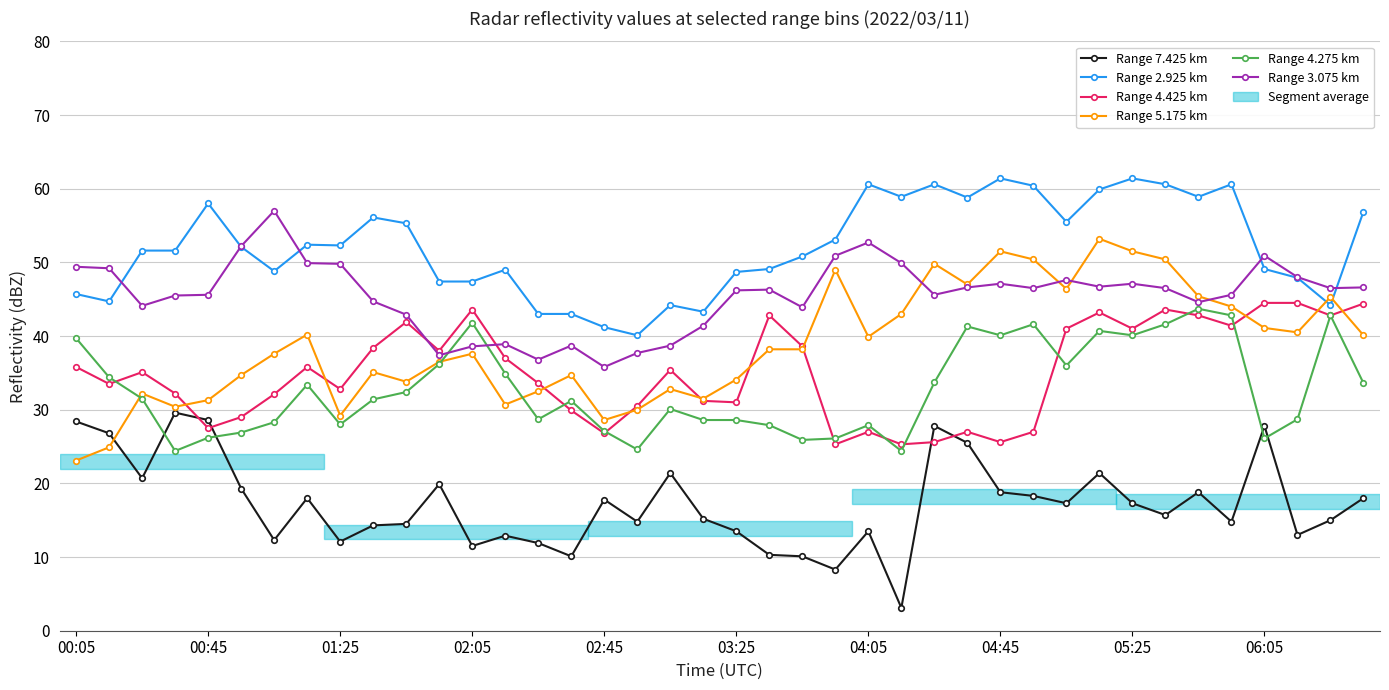

What is the maximum value for Range 4.425 km?

44.5